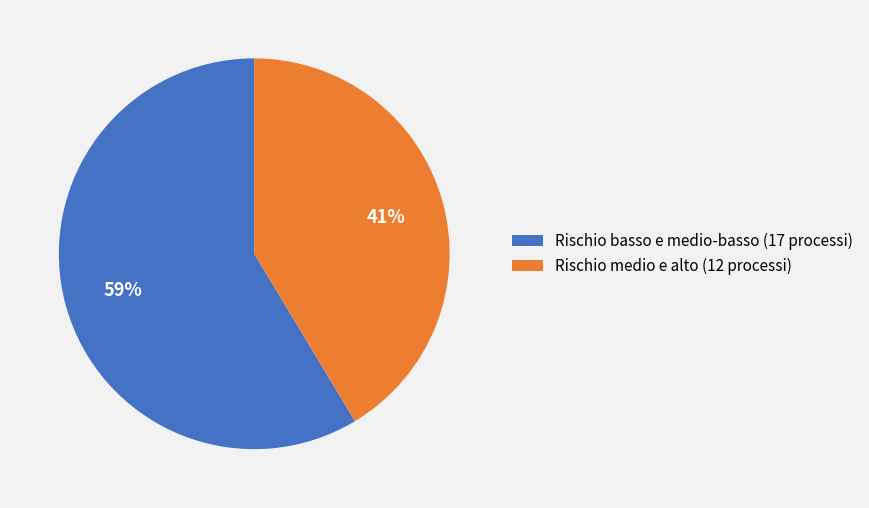

Is the sum of Rischio medio e alto (12 processi) and Rischio basso e medio-basso (17 processi) greater than half?

Yes